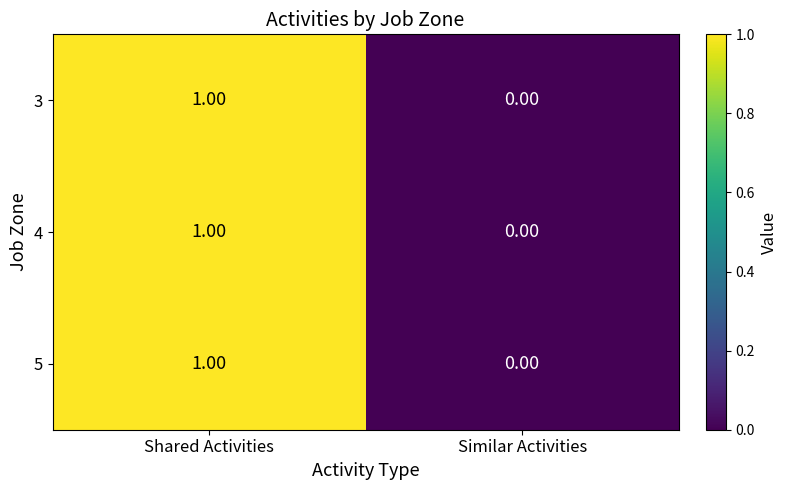

At which label is 4 closest to 0?

Similar Activities